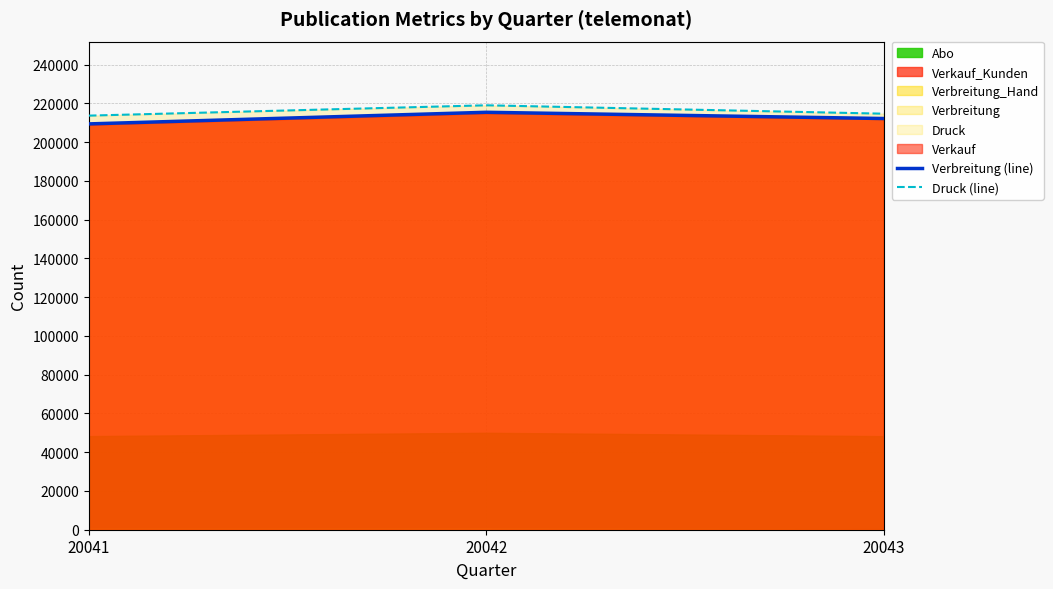

The value of Verbreitung (line) at 20043 is 332212. True or false?

False